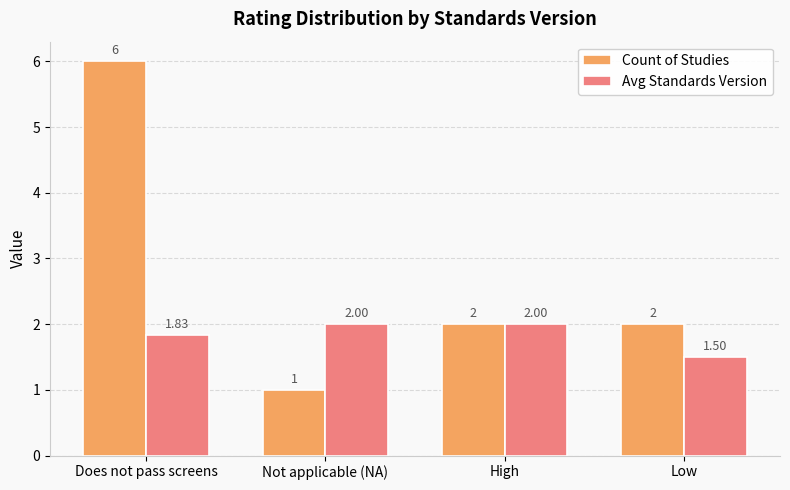

Is it true that Avg Standards Version equals 2.0 at Low?

False